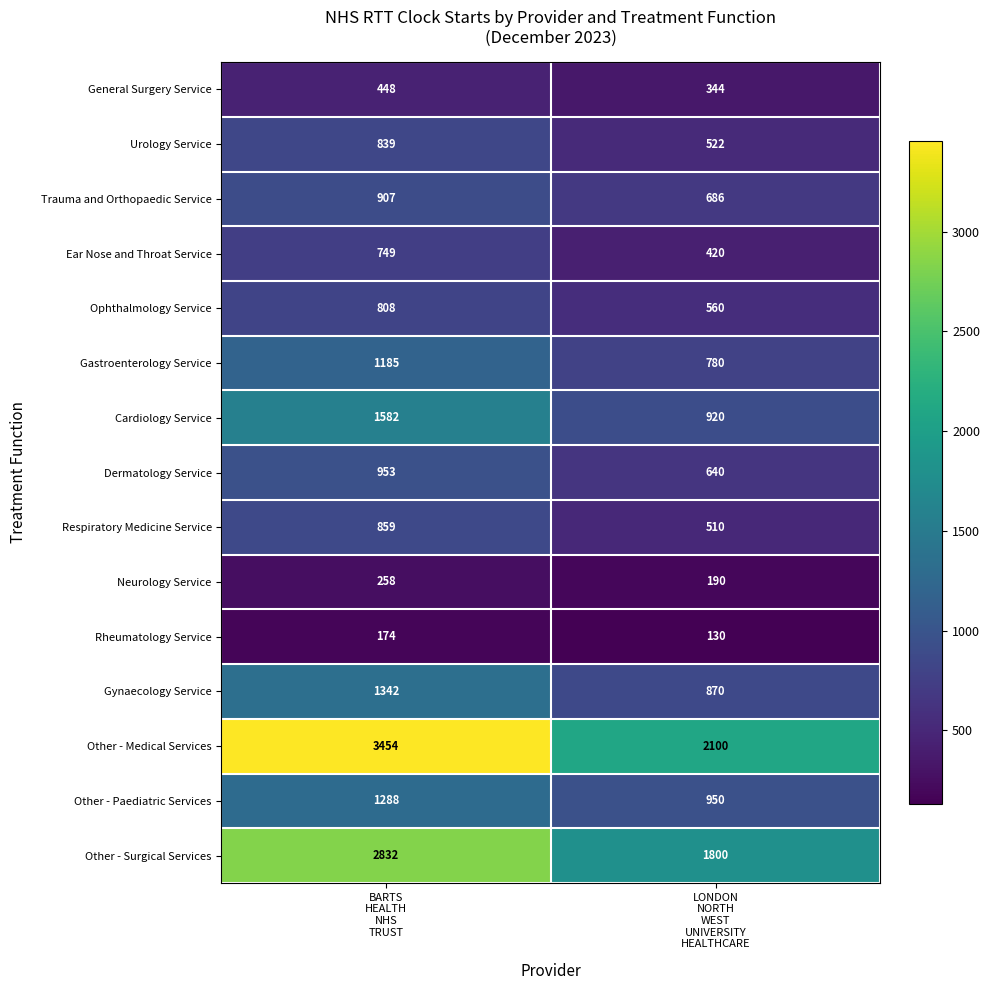

Which series has the largest total across all categories?

Other - Medical Services